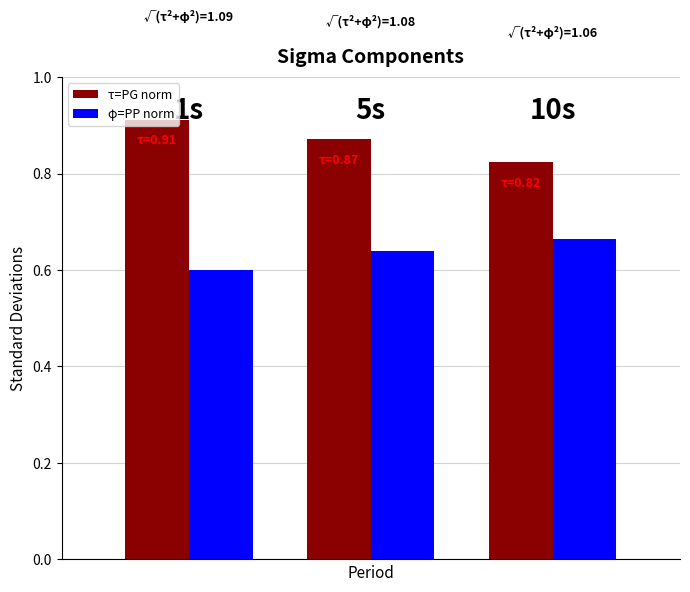

What is the sum of all φ=PP norm values?

1.9